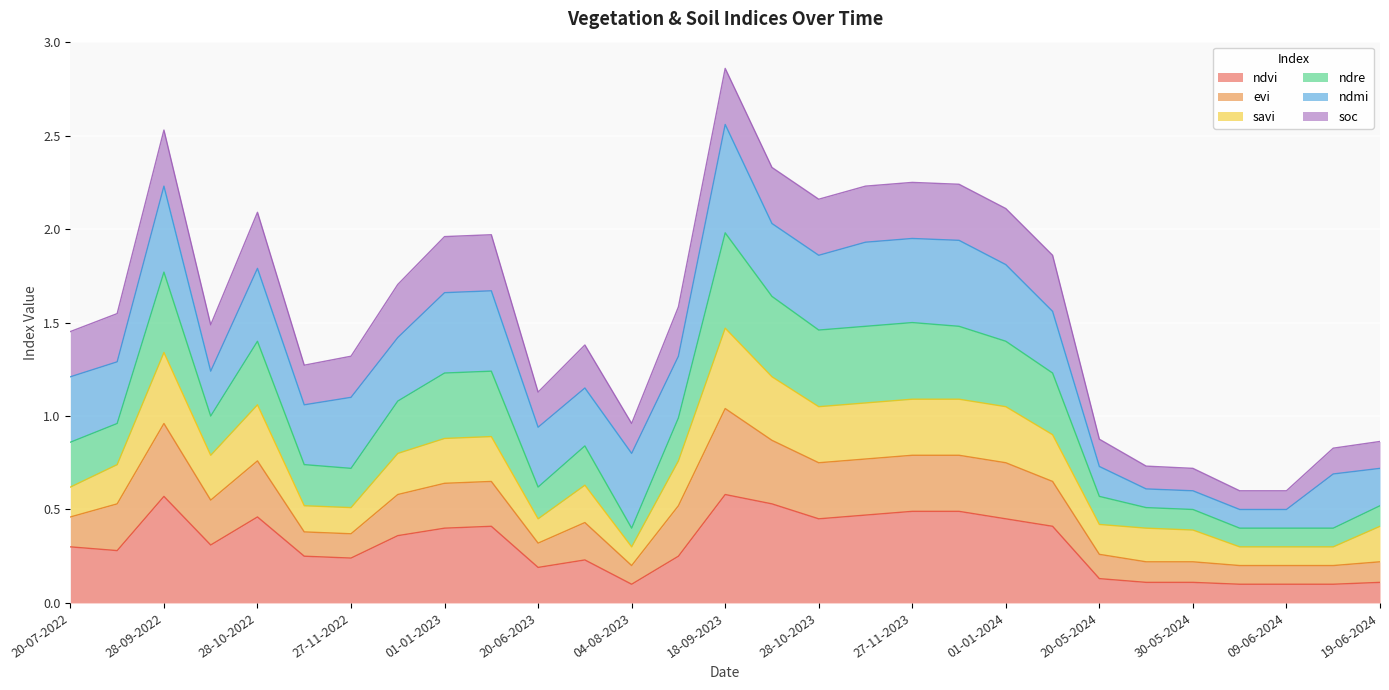

True or false: ndvi and evi cross at least once.

False